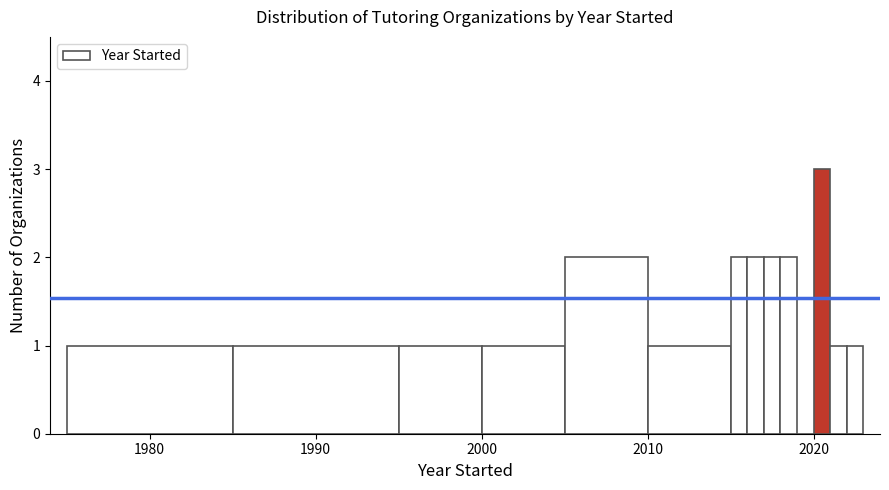

Read against the x-axis, roughly where is the centre of the tallest bar?

2021